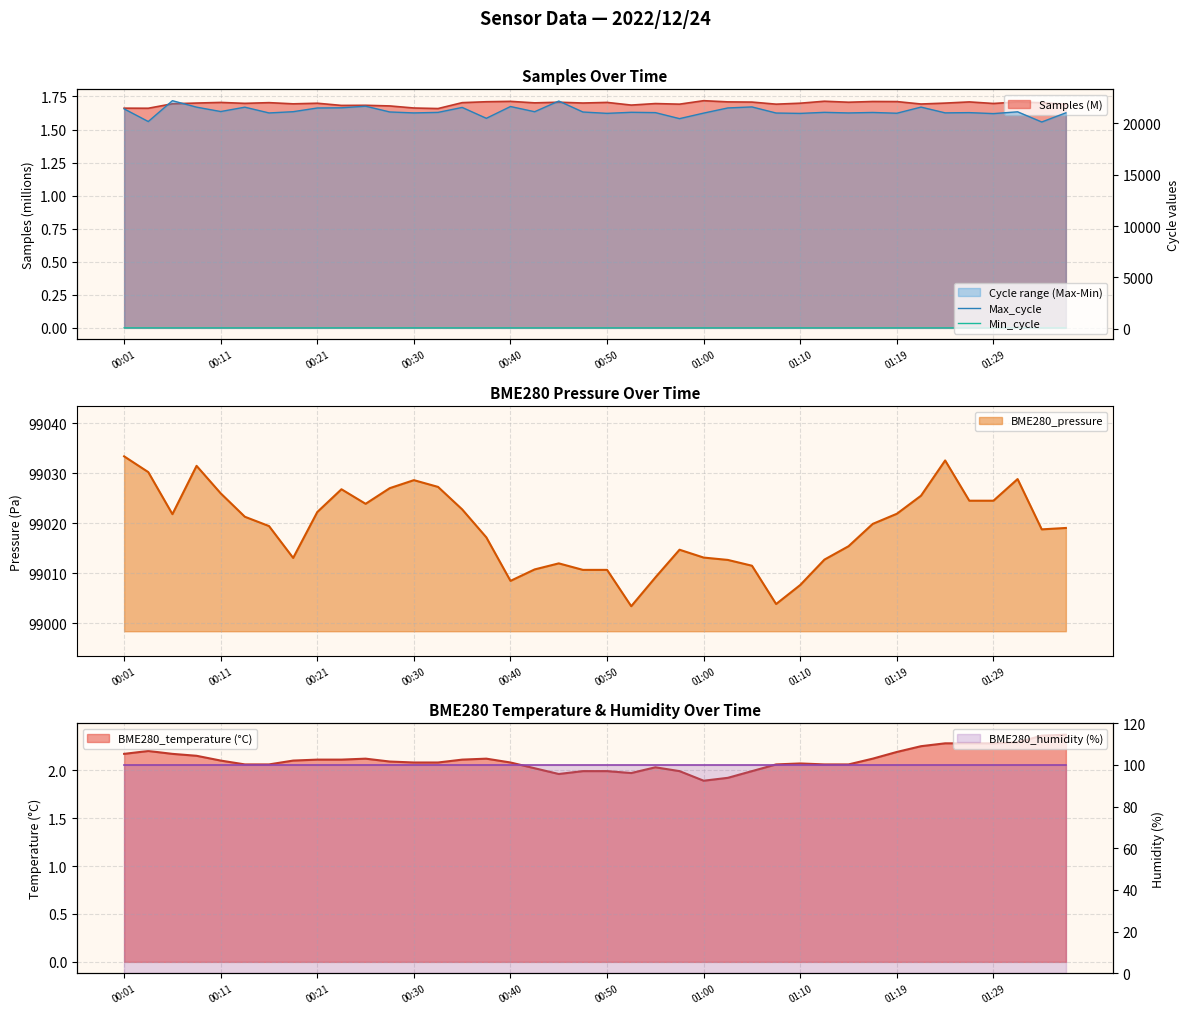

The value of BME280_pressure at 00:11 is 99025.9. True or false?

True